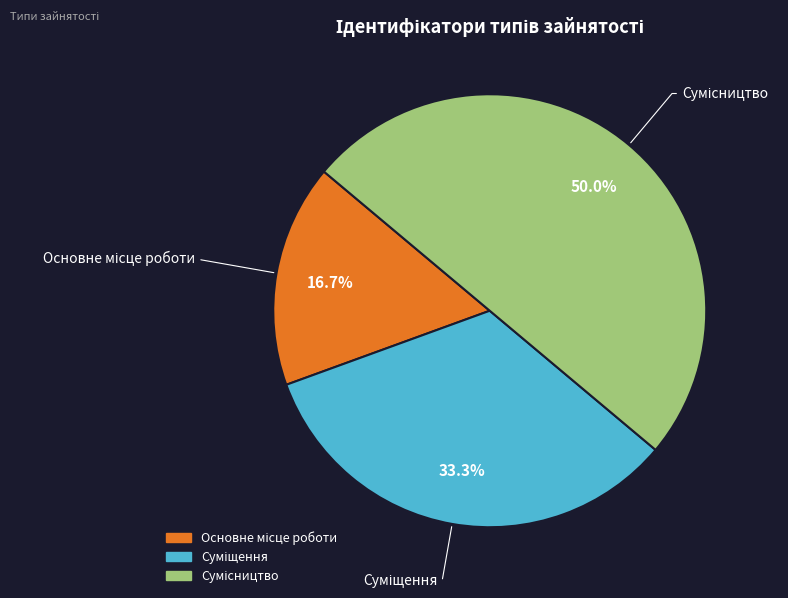

Count the number of slices in the pie.

3